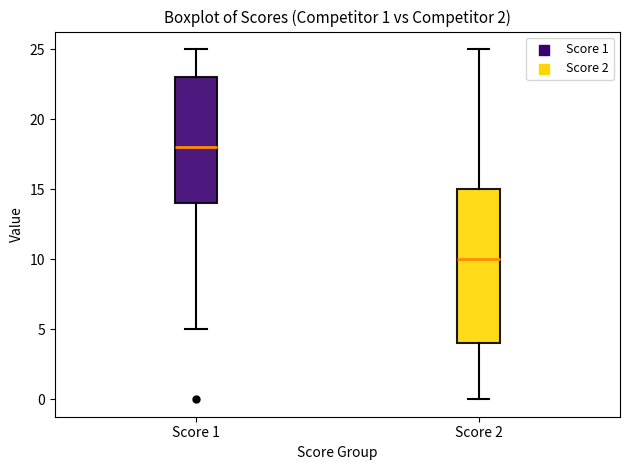

Which box's median line is the lowest?

Score 2